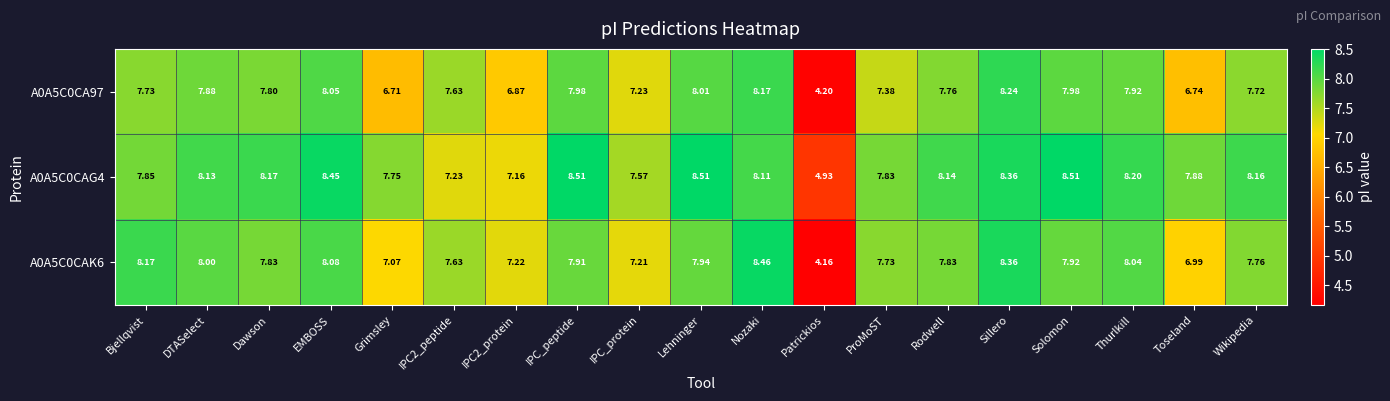

Which series changed the most between Rodwell and Thurlkill?

A0A5C0CAK6